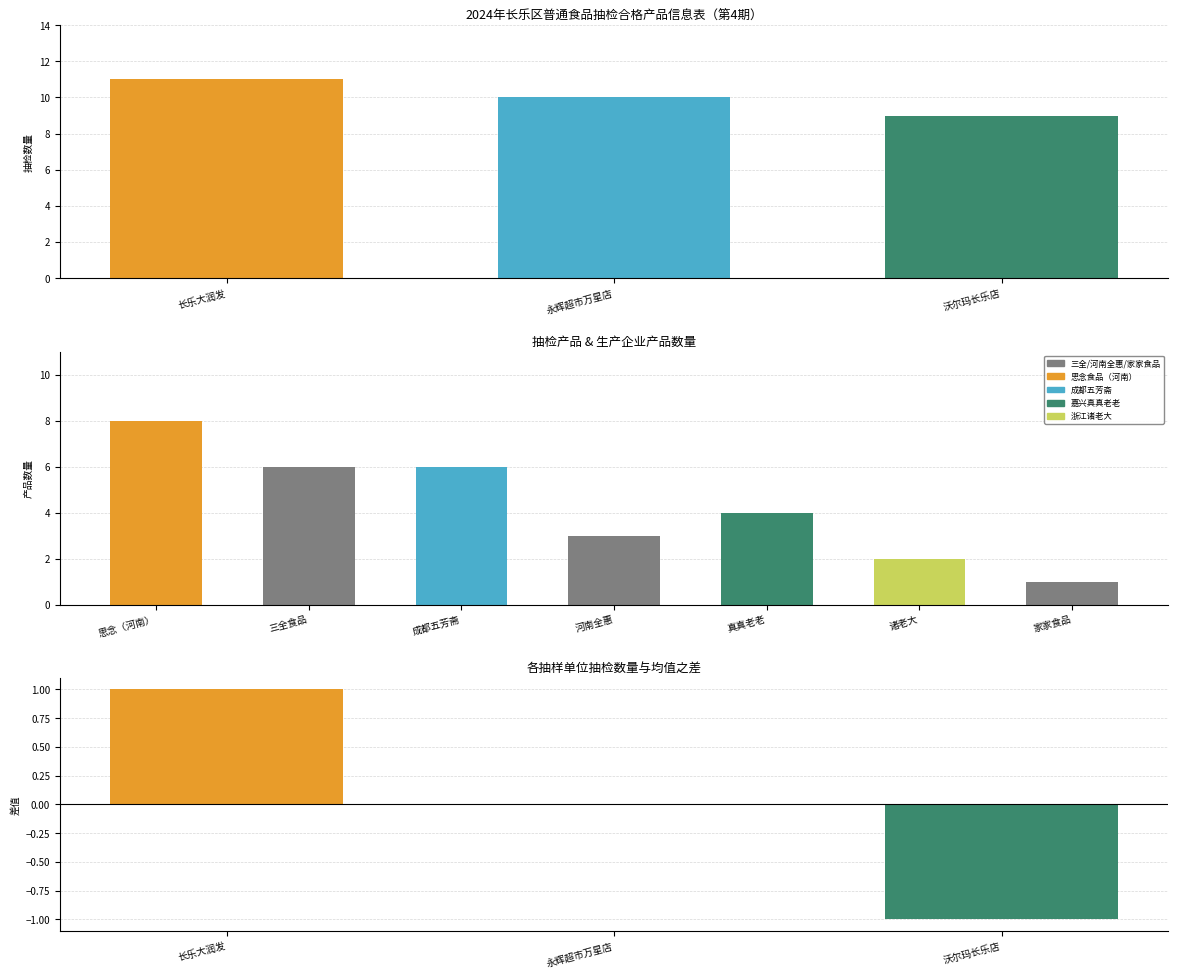

How many categories are shown in the chart?

3